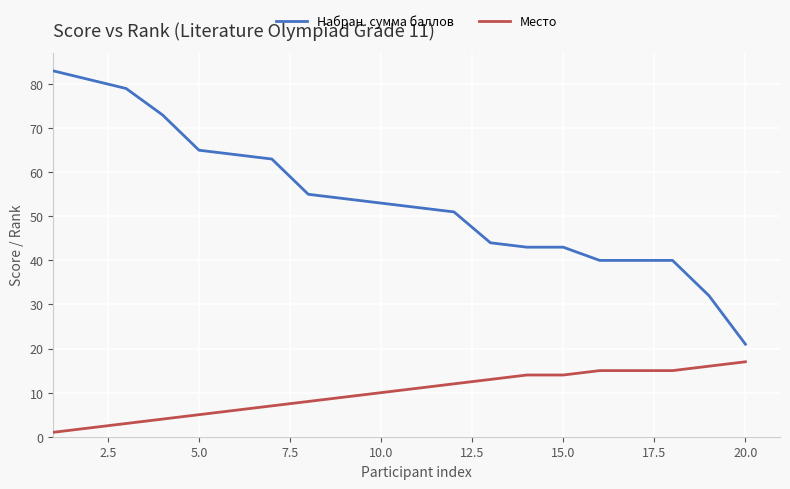

What is the lowest value of the Набран. сумма баллов series?

21